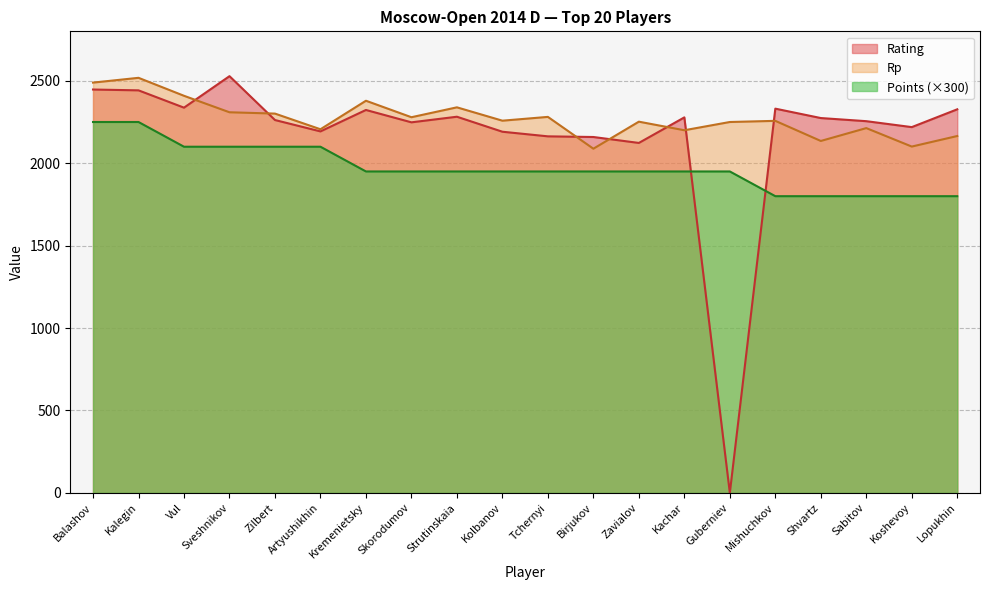

Is the value of Points at Artyushikhin greater than the value of Rating at Koshevoy?

No